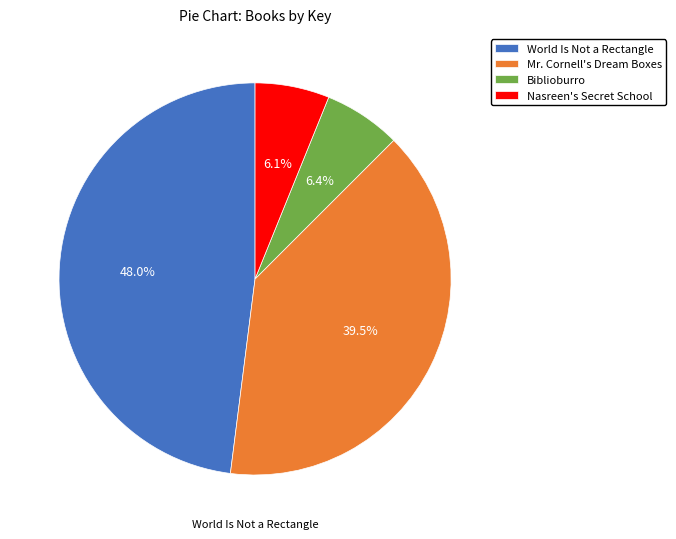

Is Biblioburro the majority of the pie?

No